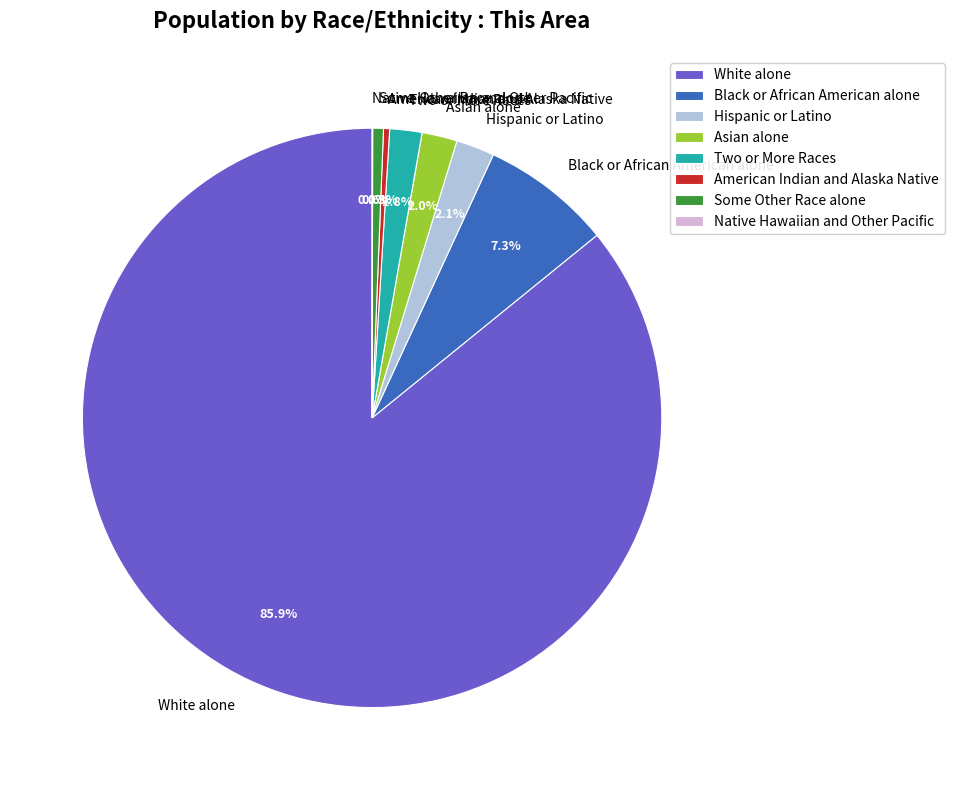

Which category has the biggest portion of the pie?

White alone